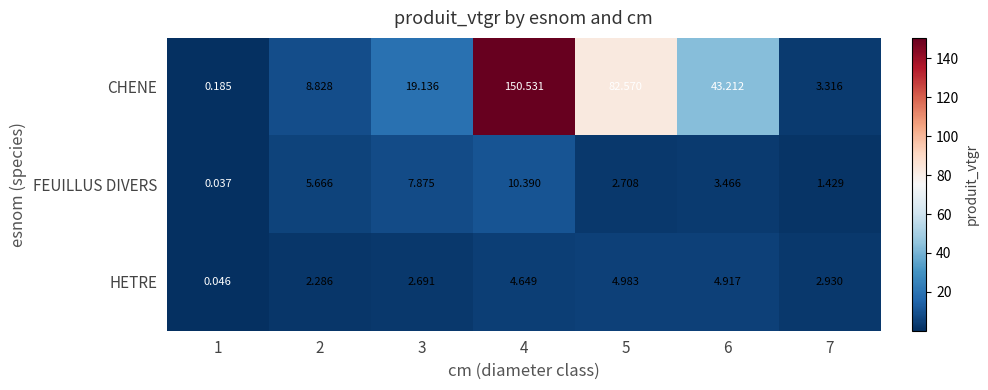

Which series has the largest range (max minus min)?

CHENE